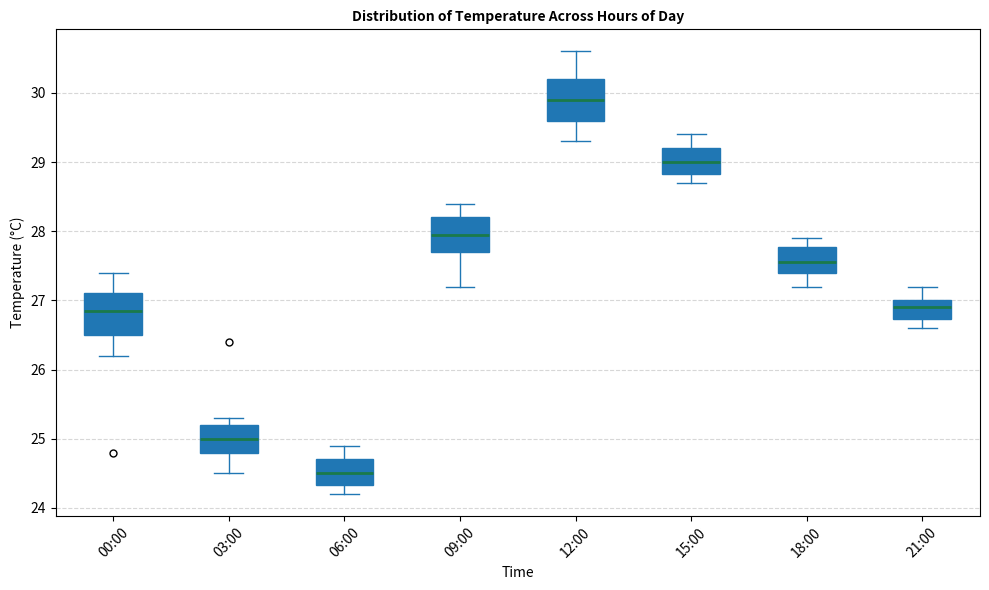

Where does the median line of the box for 15:00 sit on the y-axis? The values are not printed on the chart, so give them approximately, as read against the axis.

29.0